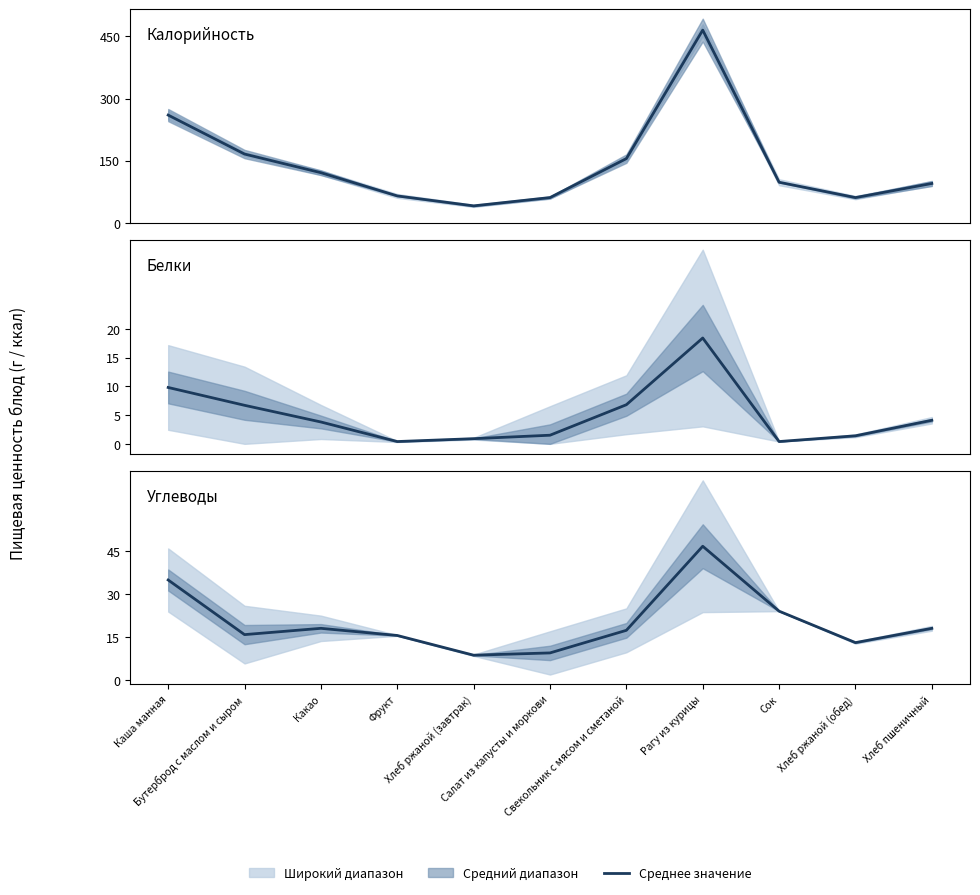

The value of Белки at Свекольник с мясом и сметаной is 4.3. True or false?

False